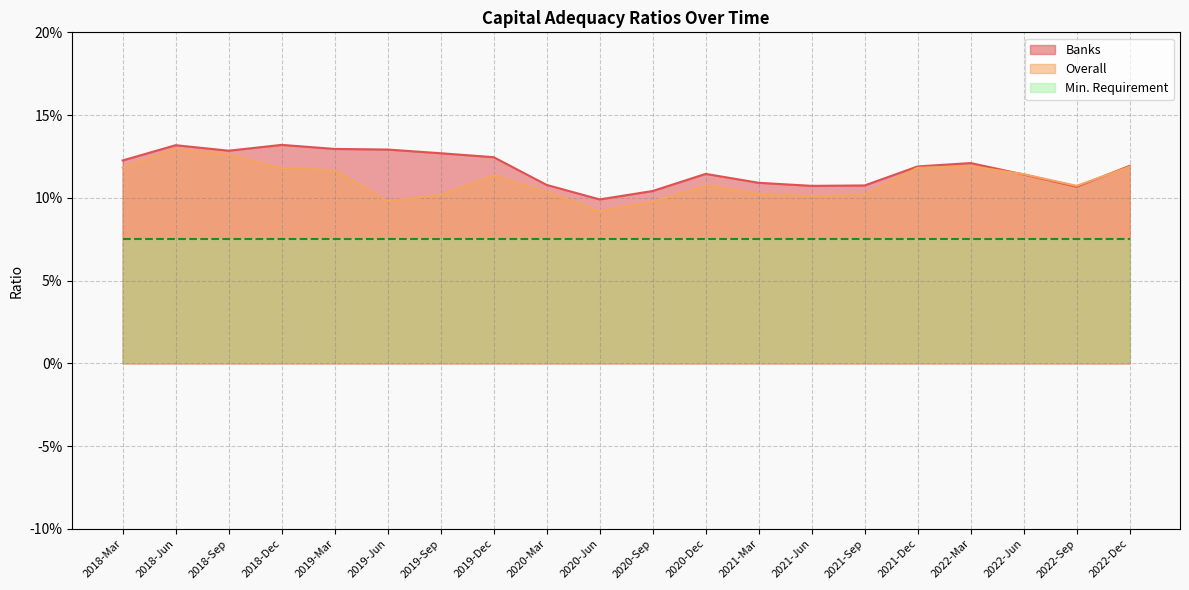

What is the value of the Overall point at the 8th from the left?

0.1